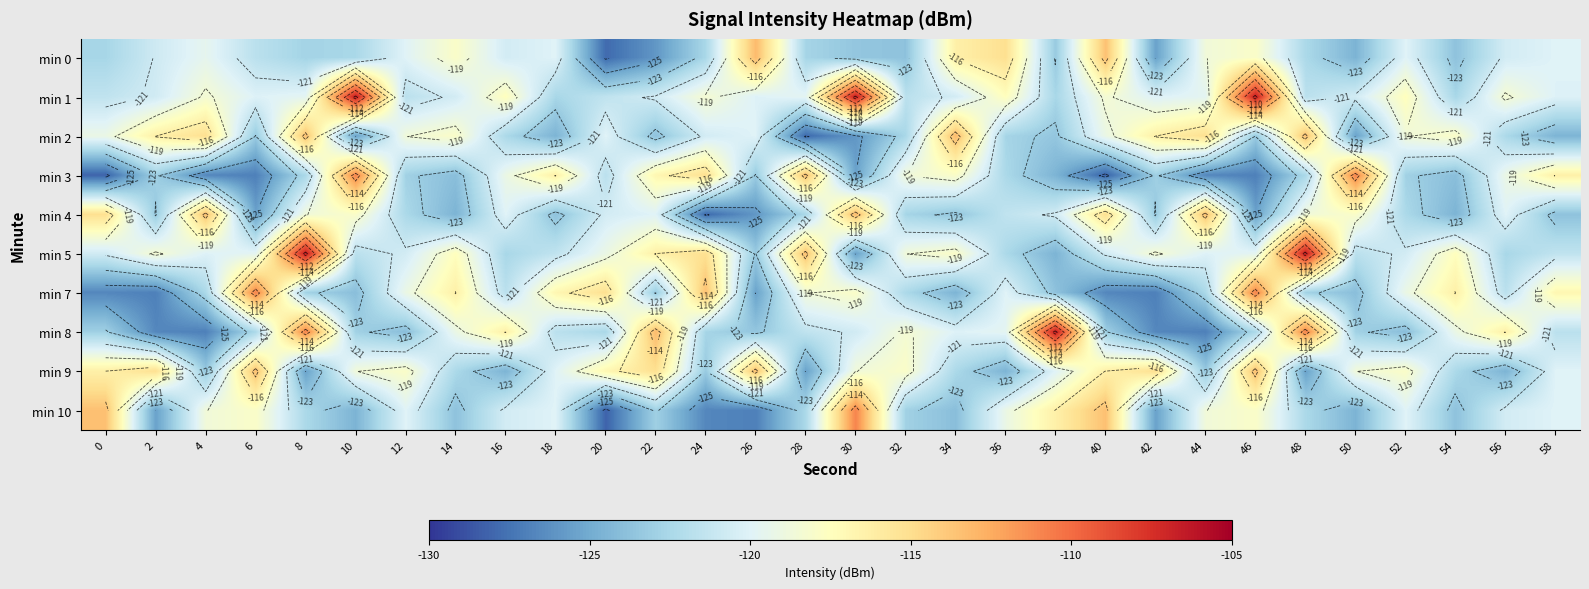

Count the number of categories in the chart.

30